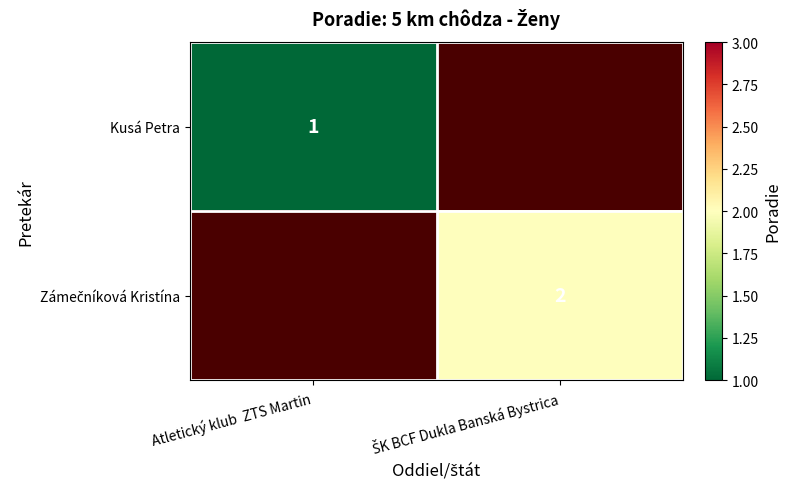

The Zámečníková Kristína series shows 2.0 at ŠK BCF Dukla Banská Bystrica. True or false?

True